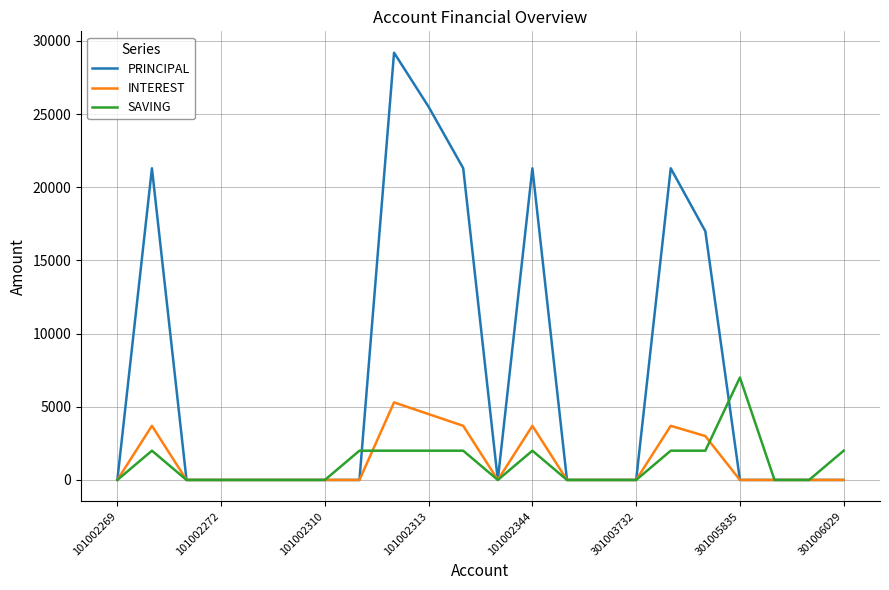

What is the difference between the maximum and second lowest values in the SAVING series?

7000